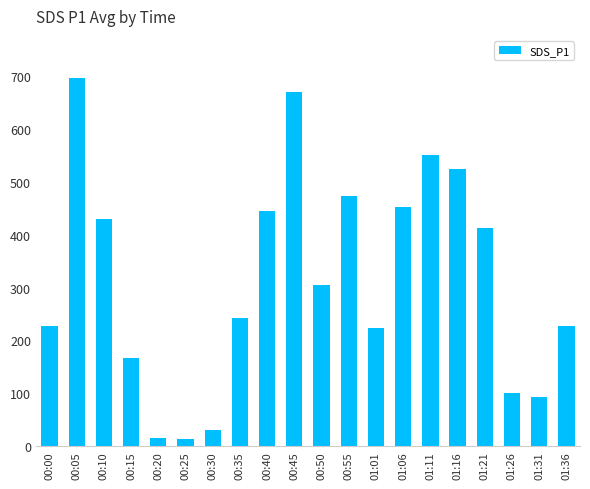

Where does the data first go above 304?

00:05